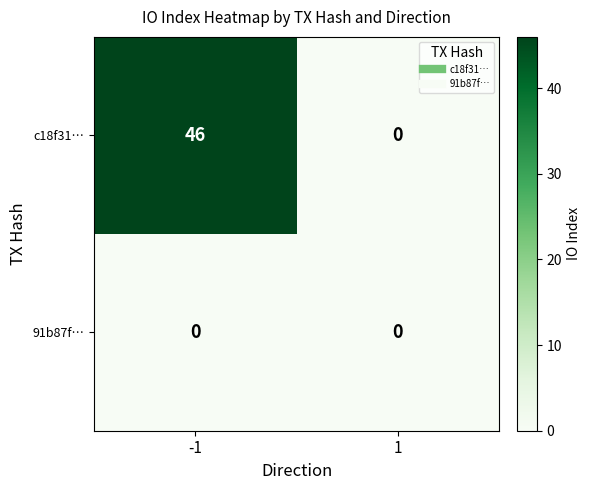

Reading left to right, transcribe all the data shown in this chart.

c18f31…: -1=46	1=0
91b87f…: -1=0	1=0